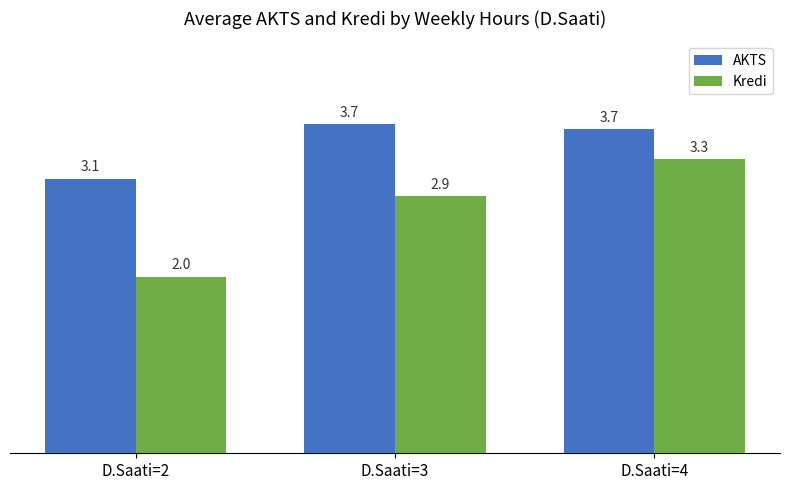

What is the sum of the Kredi values at D.Saati=2 and D.Saati=3?

4.9